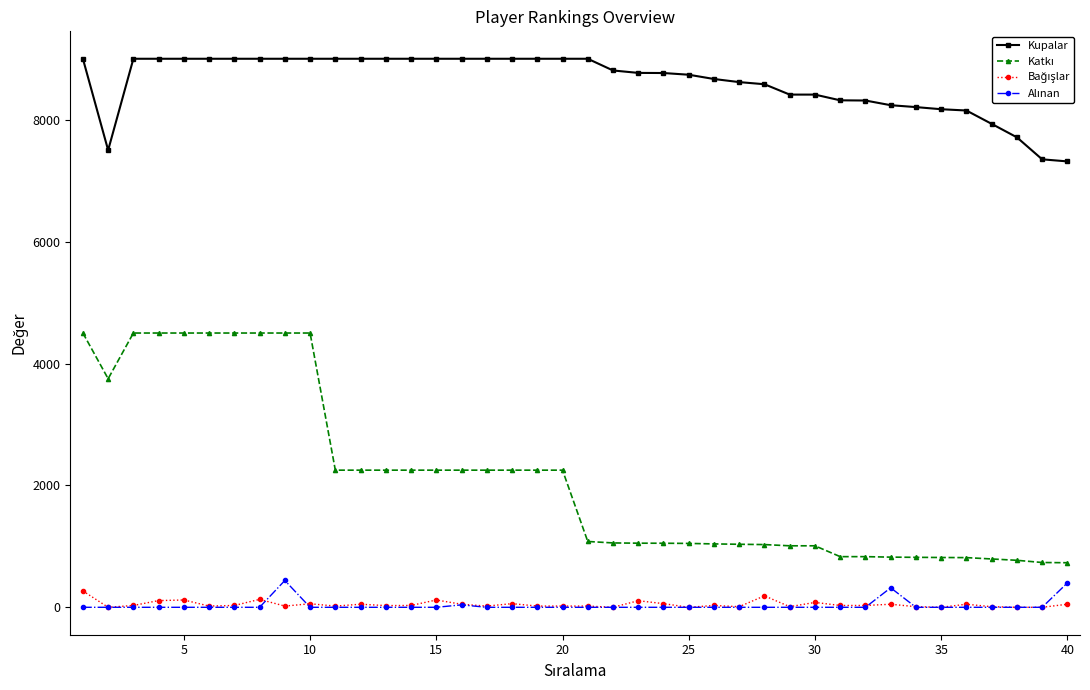

Which series has the largest total across all categories?

Kupalar